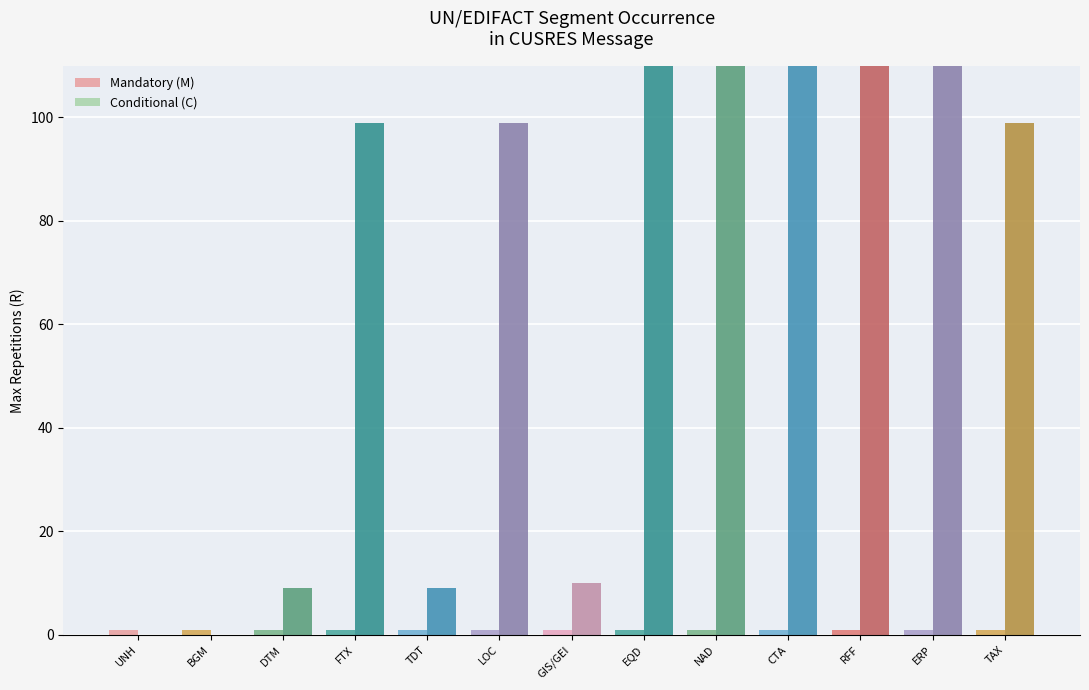

True or false: Conditional (C) has a value of 10 at GIS/GEI.

True